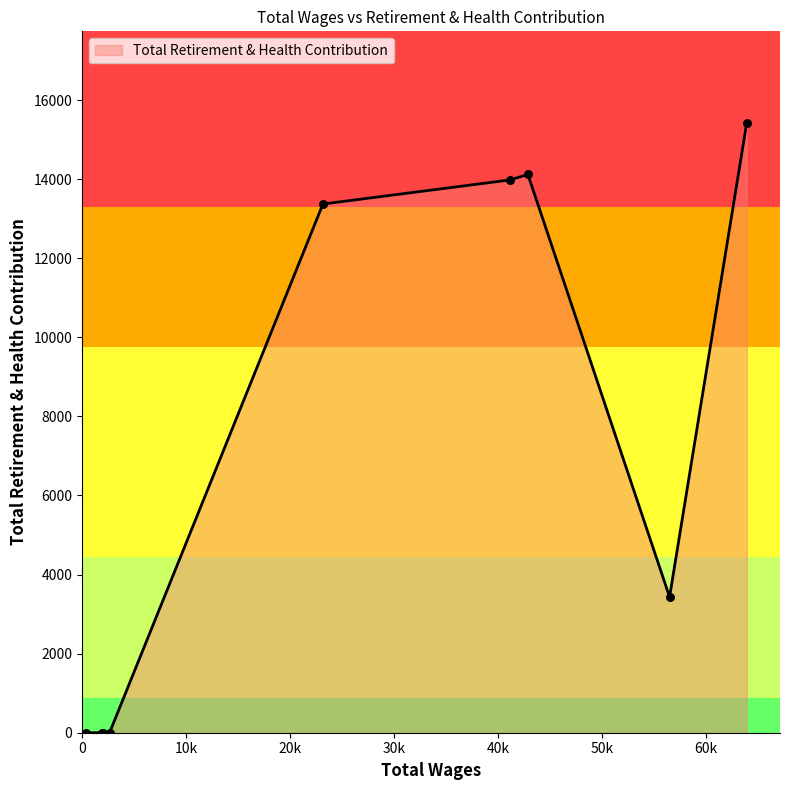

What is the maximum value shown in the chart?

15426